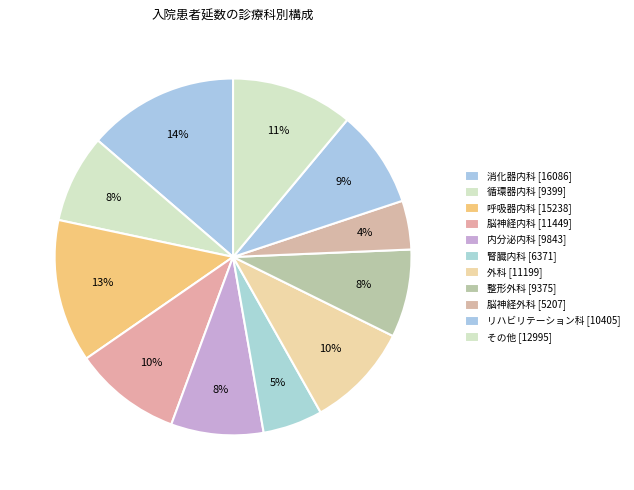

How many slices are in this pie chart?

11